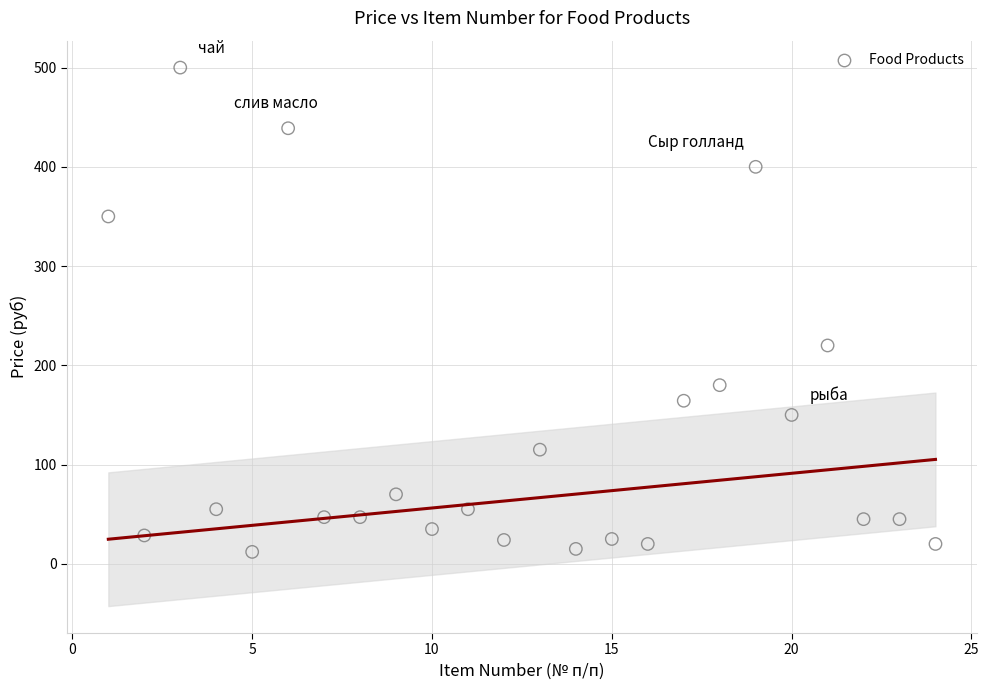

What Y value in the scatter plot is closest to 256?

220.0